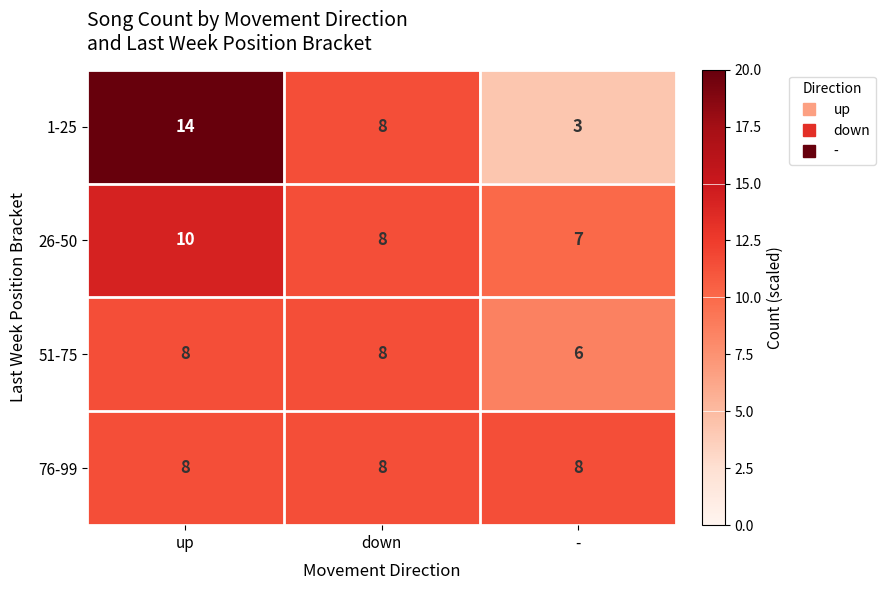

What is the difference between the highest and lowest values at -?

5